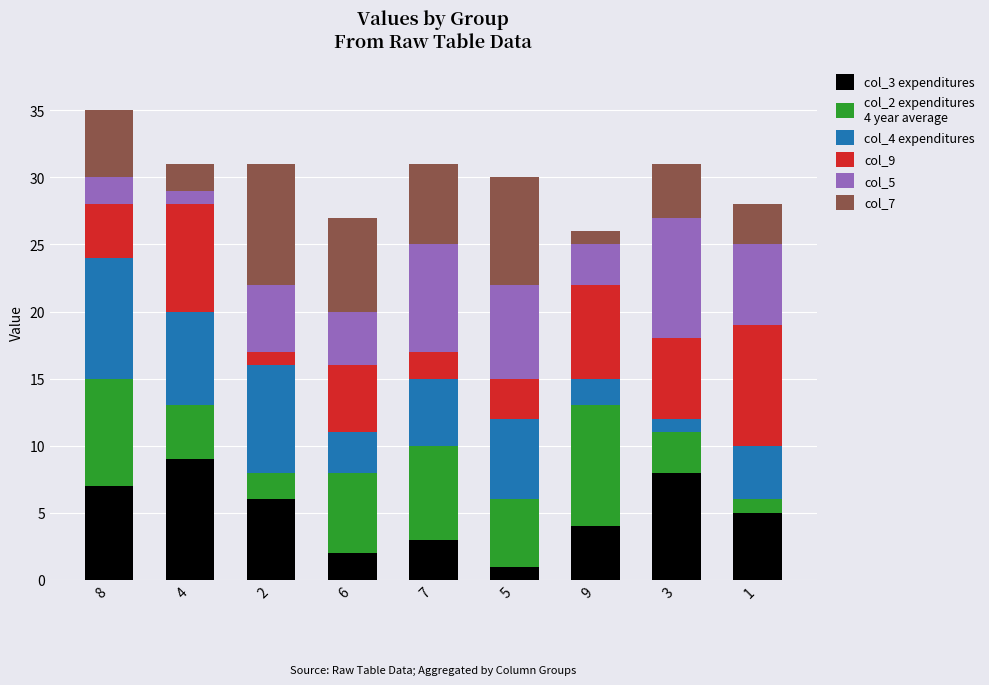

How many distinct data groups are displayed?

6